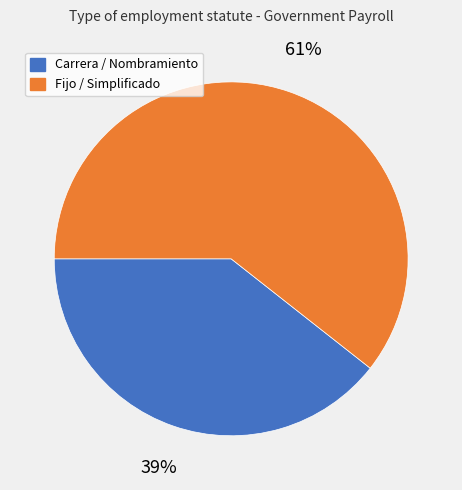

To the nearest percent, what is the average slice percentage?

50%